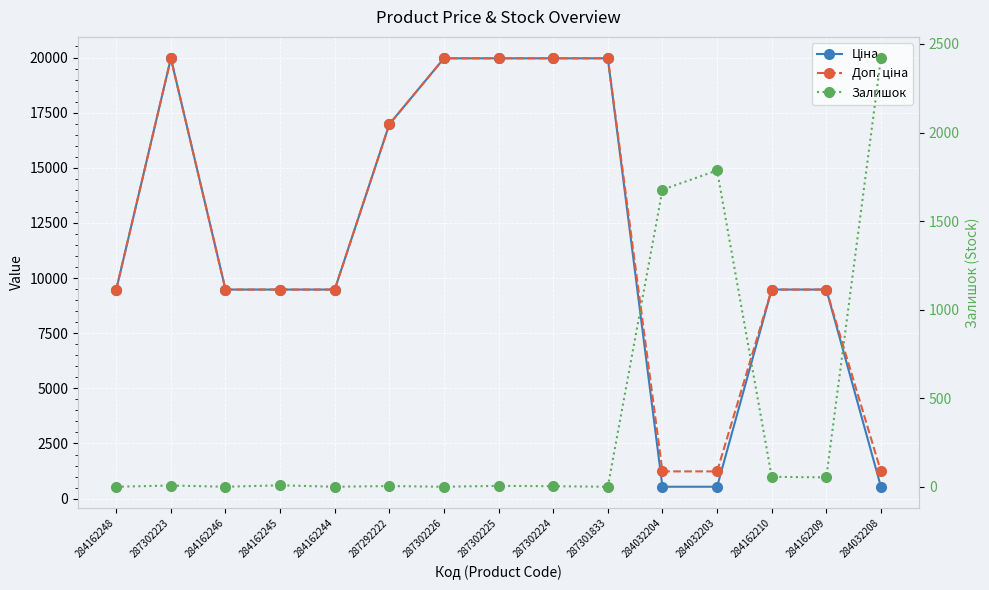

What is the difference between the highest and lowest values at 284162246?

9480.1